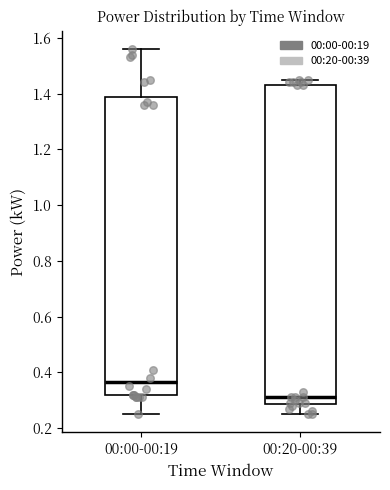

Reading left to right, read every box against the y-axis: the position of its median line, the range the box covers, and the ends of its whiskers. The values are not printed on the chart, so give them approximately, as read against the axis.

00:00-00:19: median 0.36, box 0.32 to 1.38, whiskers 0.26 to 1.56
00:20-00:39: median 0.32, box 0.28 to 1.44, whiskers 0.26 to 1.46